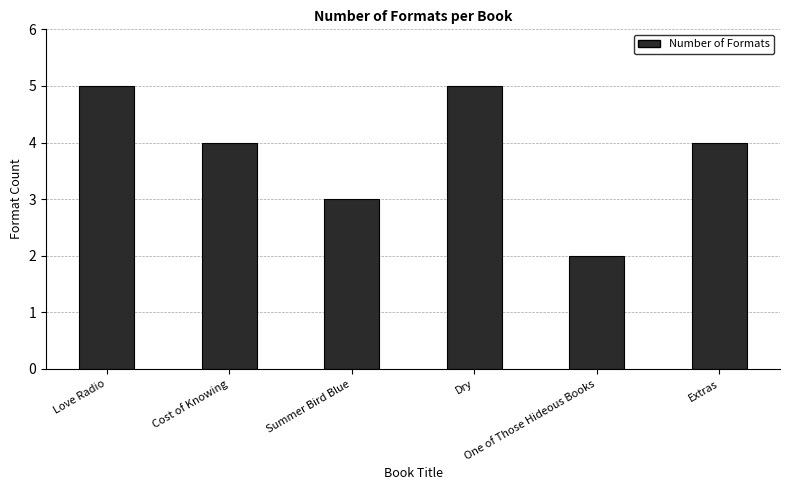

What is the sum of the values at Summer Bird Blue and Cost of Knowing?

7